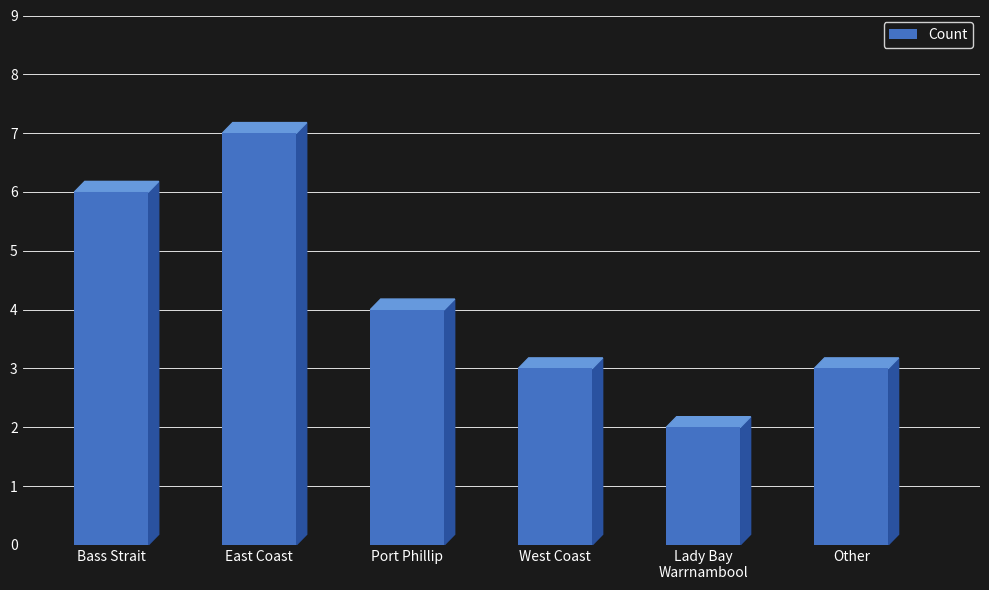

Which label corresponds to the largest value in the chart?

East Coast